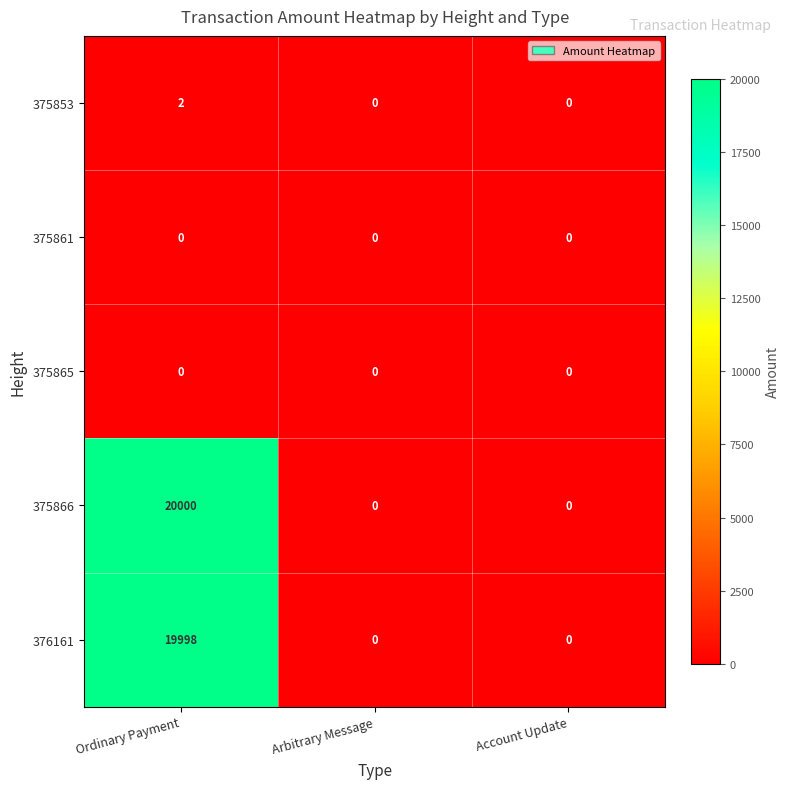

Is it true that 375865 equals 0 at Account Update?

True